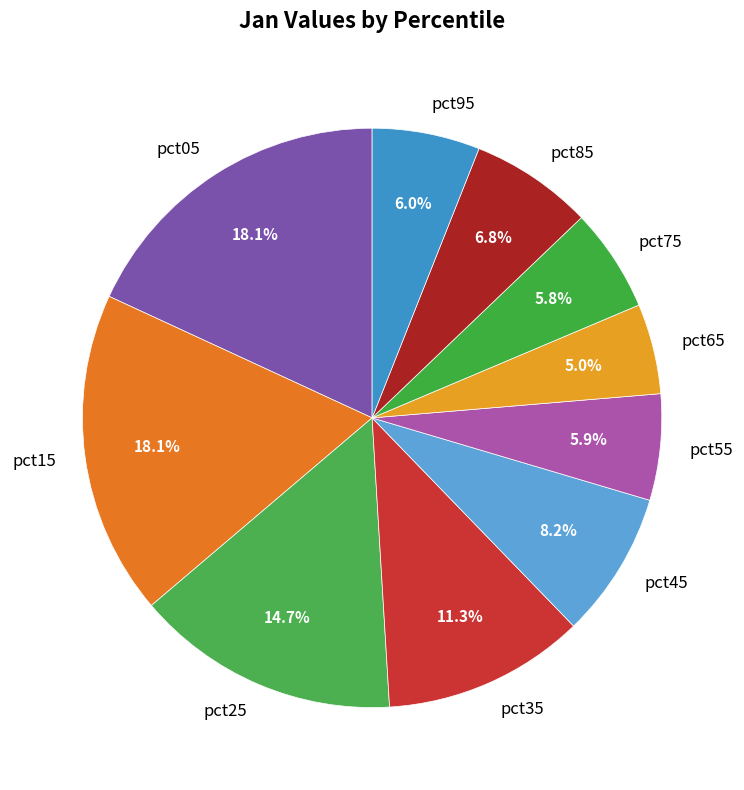

Is pct25 the majority of the pie?

No